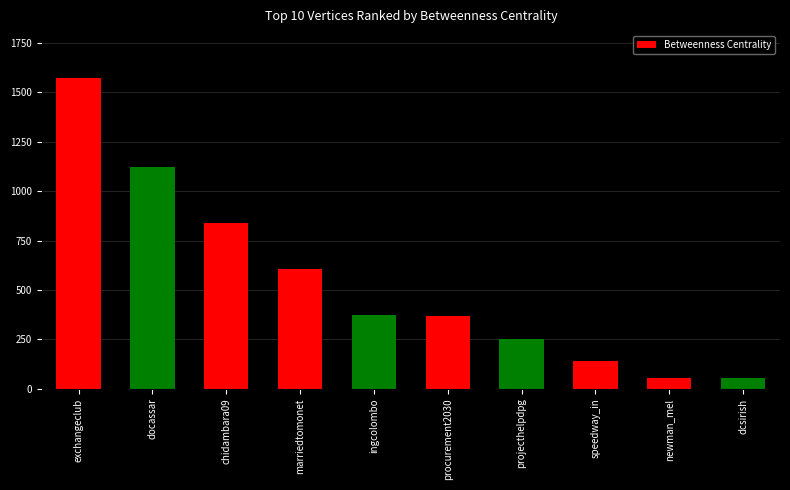

The value at chidambara09 is 840.4. True or false?

True